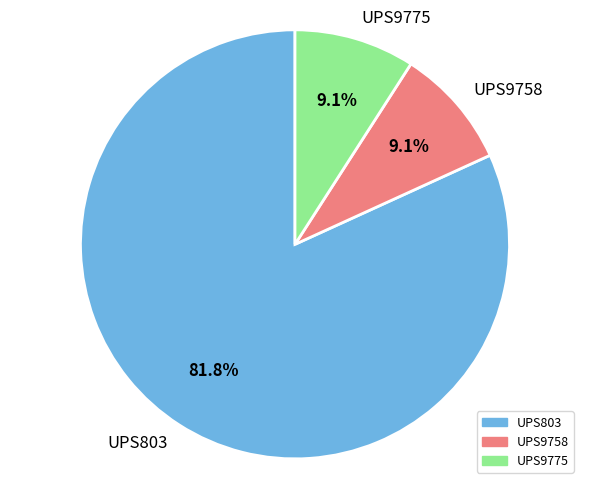

To the nearest percent, what percentage of the pie is UPS9758?

9%